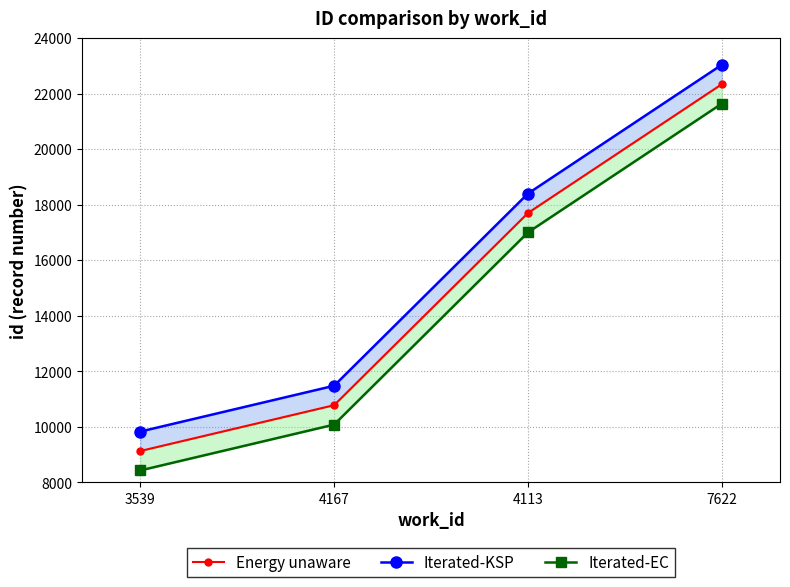

Is it true that Energy unaware equals 10781 at 4167?

True